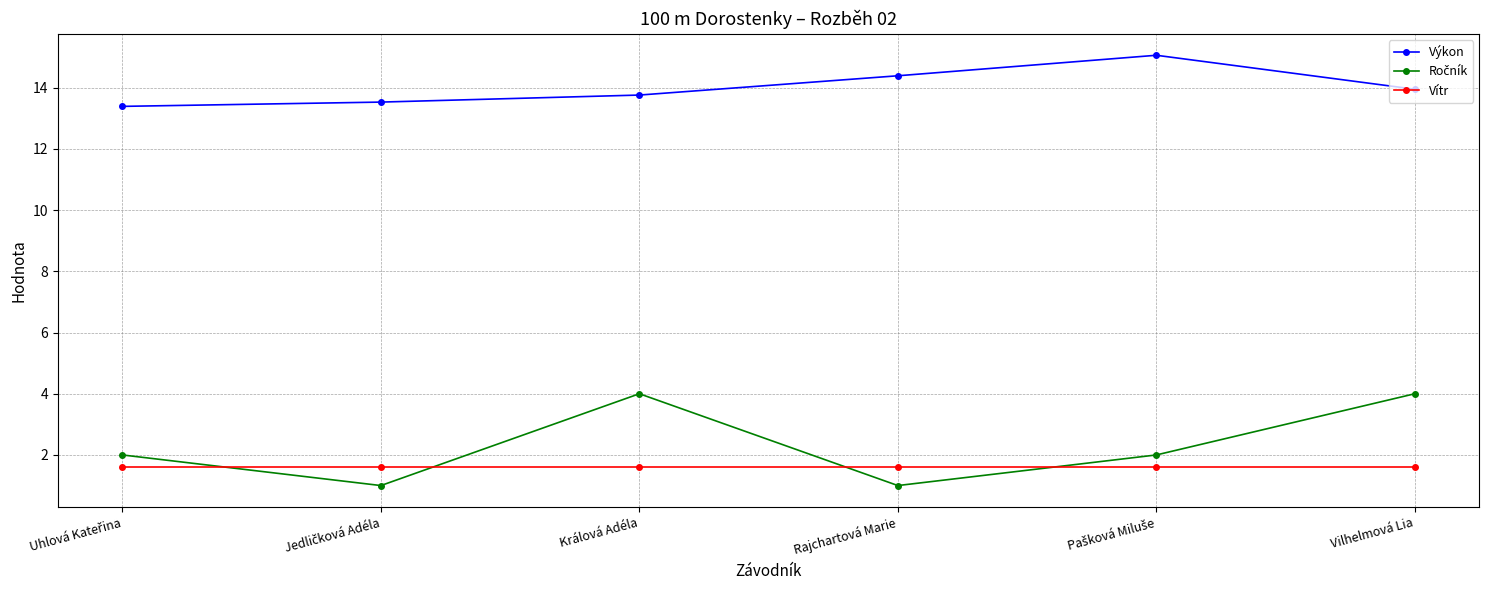

Which series has the largest total across all categories?

Výkon